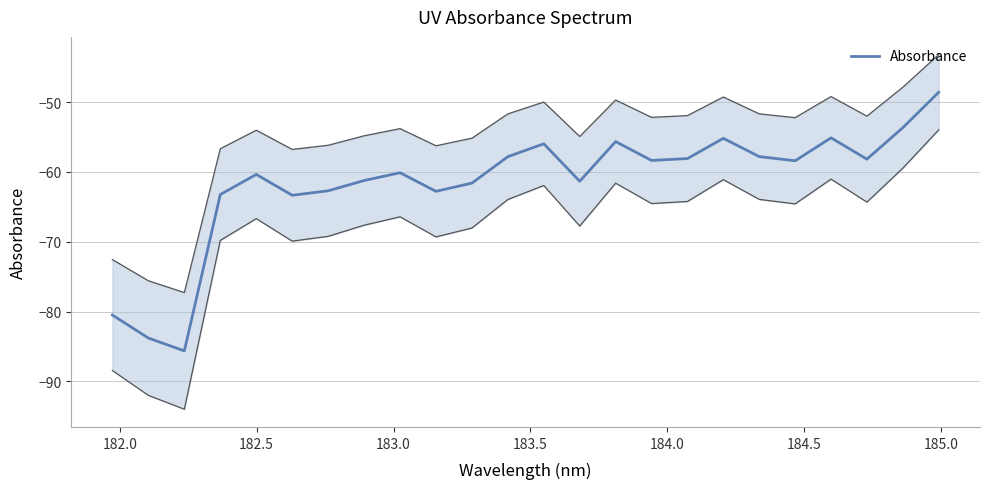

What is the difference between the maximum and minimum values?

37.0